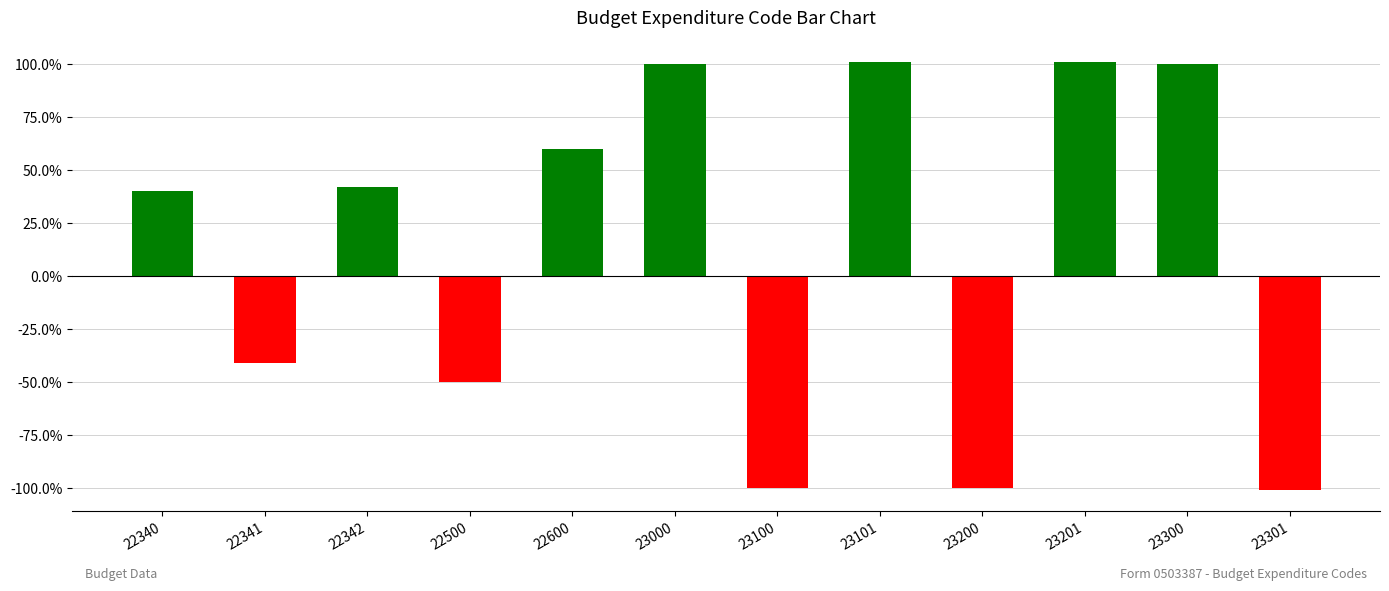

Does the chart contain any negative values?

Yes